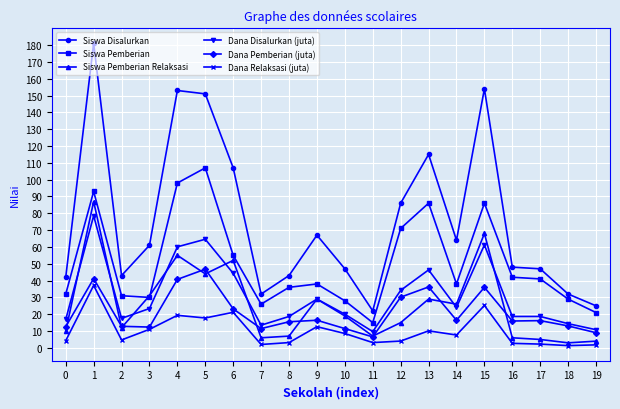

What is the maximum value shown in the chart?

181.0